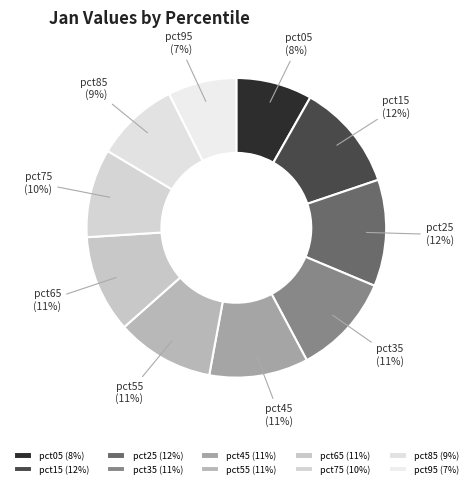

Does pct85 account for over 50% of the chart?

No